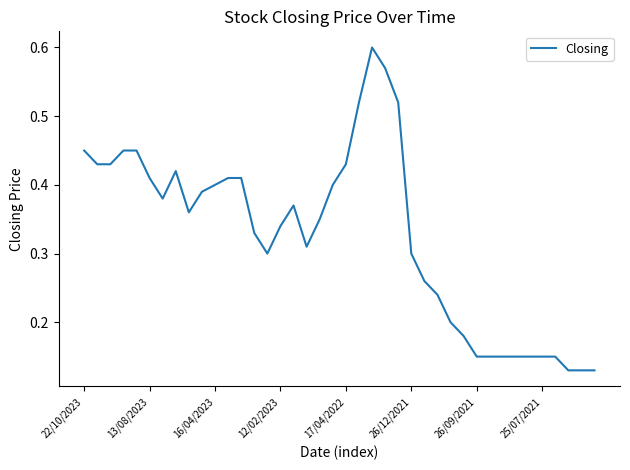

How many lines are shown in the chart?

1